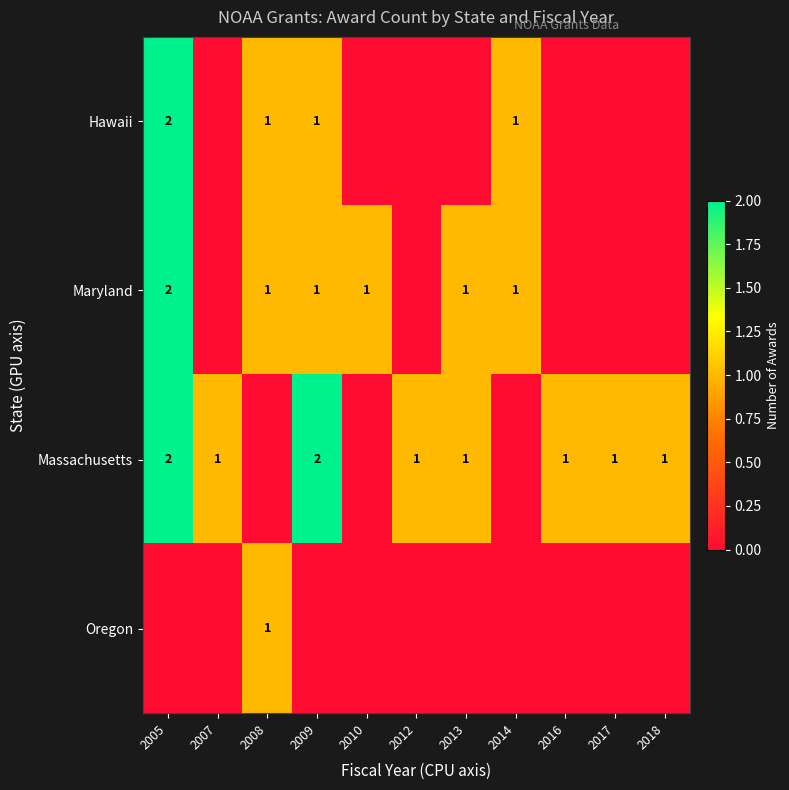

True or false: Massachusetts has a value of 1 at 2017.

True